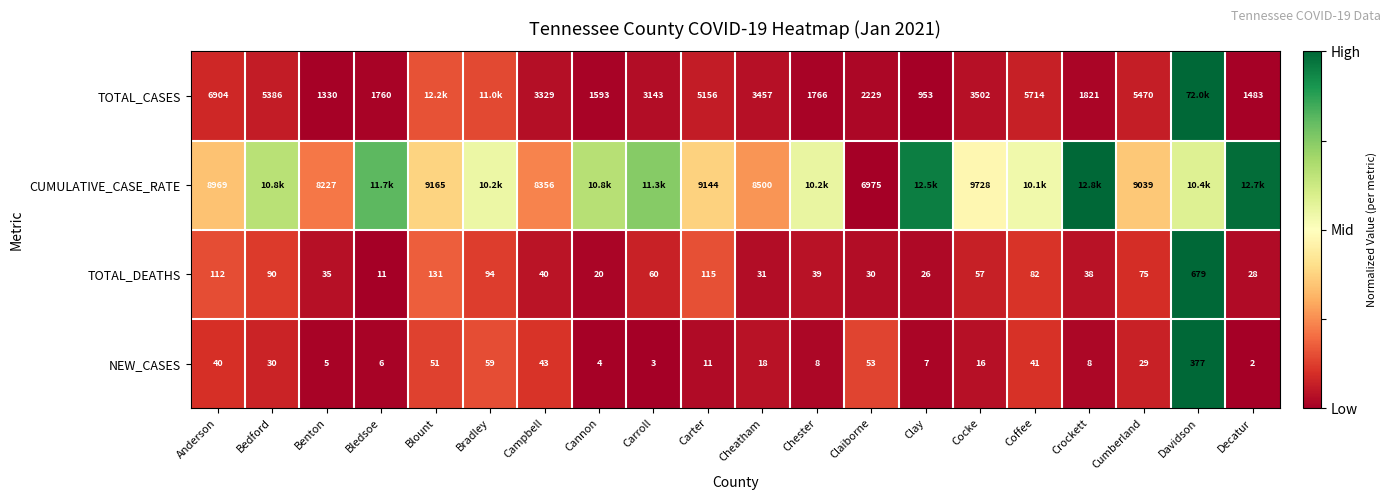

Where is NEW_CASES nearest to the value 189?

Bradley